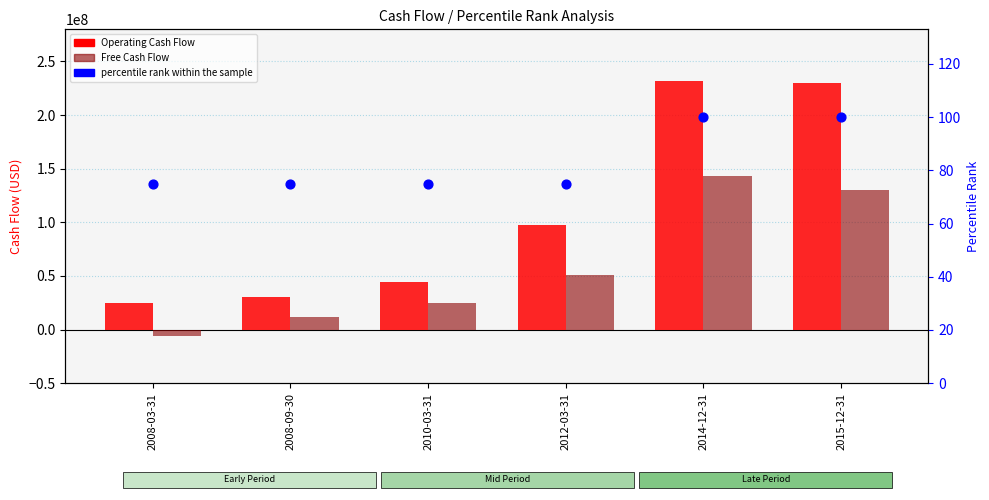

What are all the series names shown in the legend?

Operating Cash Flow, Free Cash Flow, percentile rank within the sample